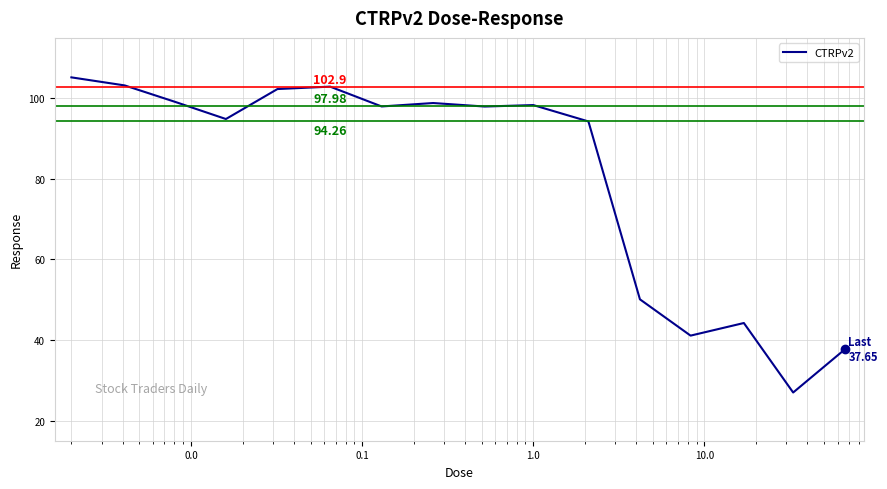

What is the difference between the maximum and minimum values?

78.2